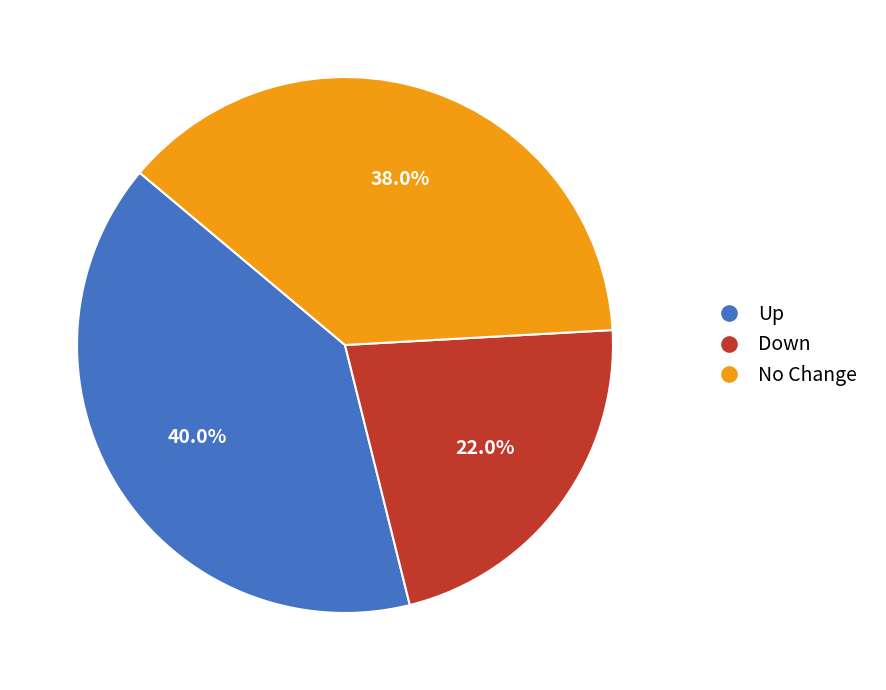

Count the number of slices in the pie.

3